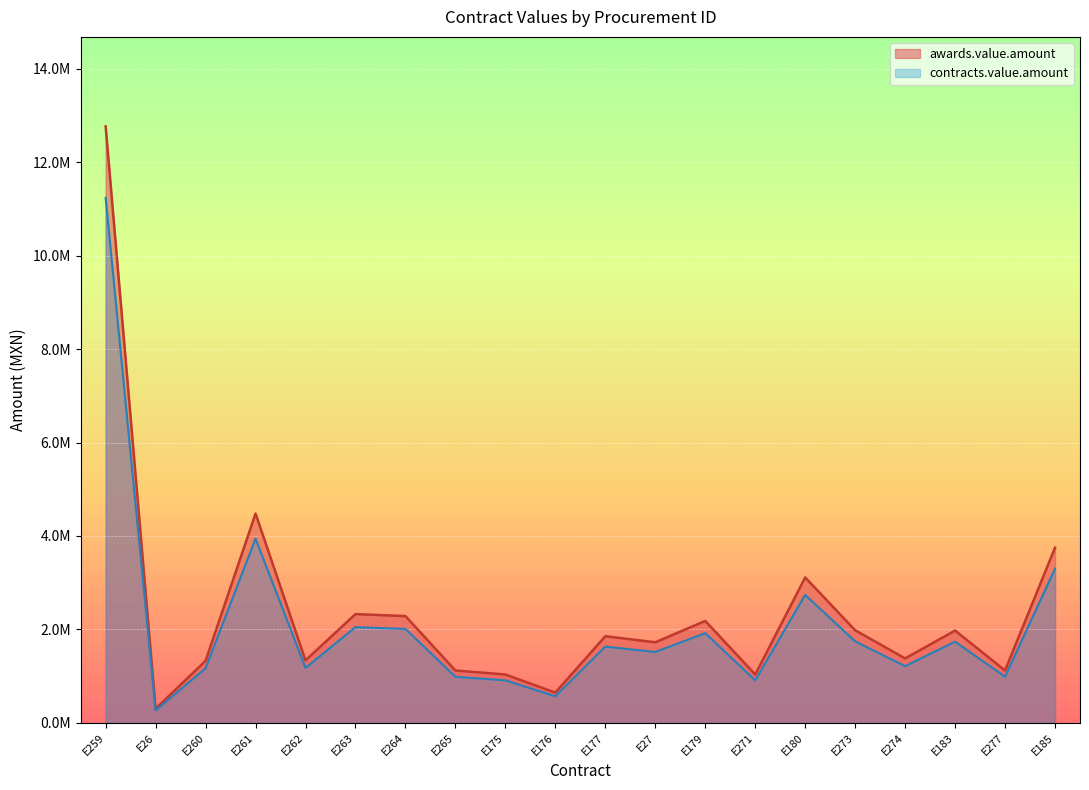

Which category has the lowest value in the awards.value.amount series?

E26